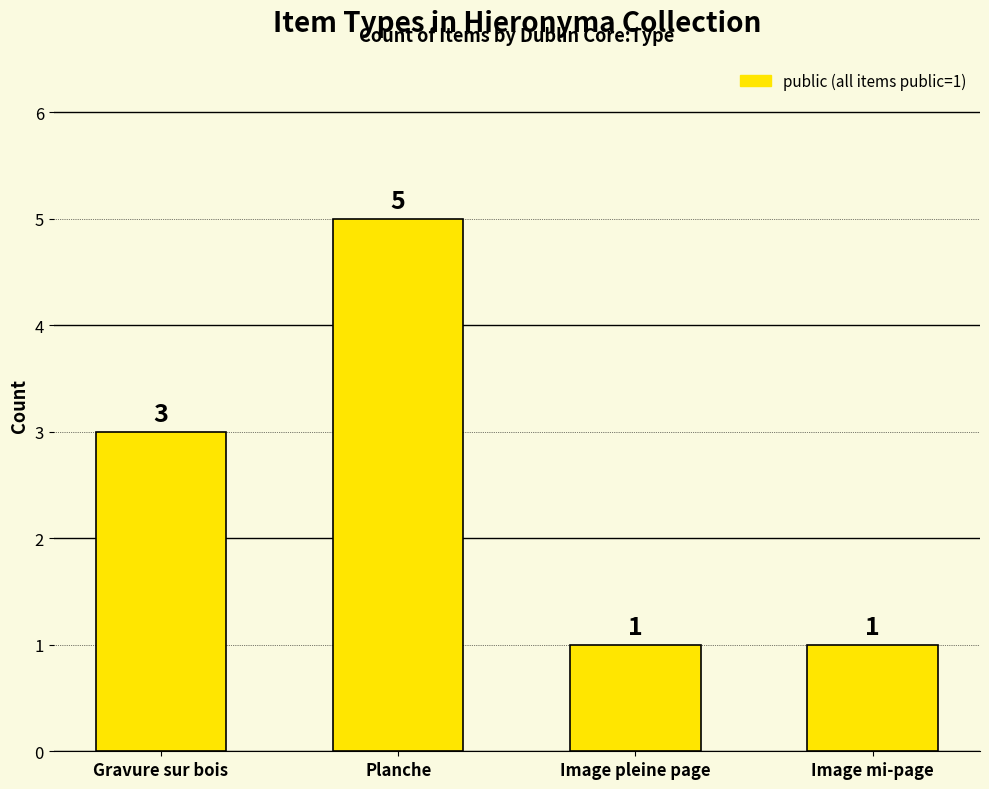

Count the values in the range 1 to 5.

4